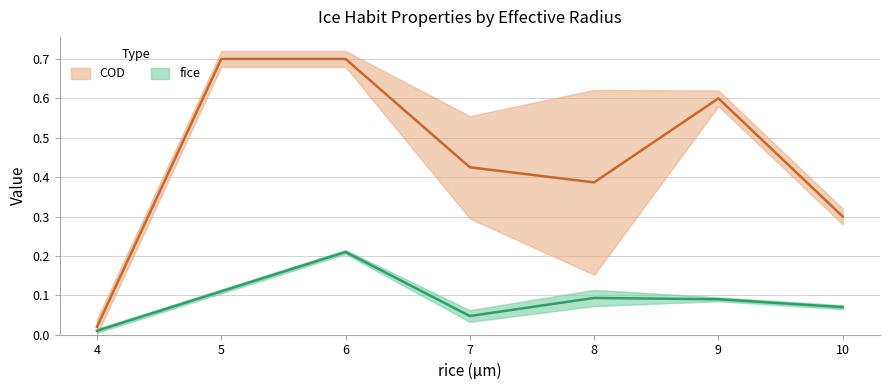

At which category does fice reach its first local valley?

7